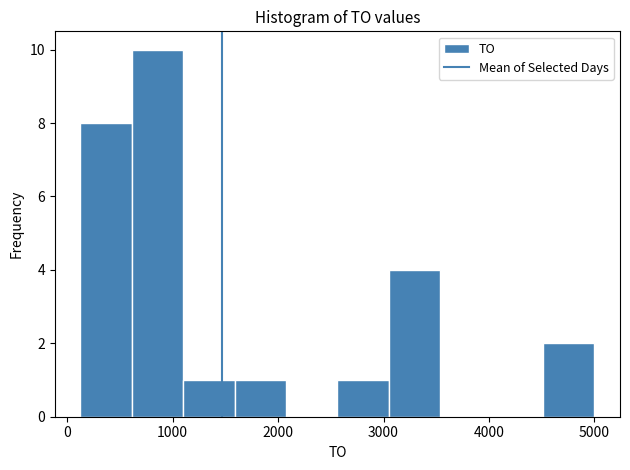

Reading left to right, list every bar in this chart as the range it spans on the x-axis followed by its height. Neither the bar edges nor the heights are printed on the chart, so give them approximately, as read against the axes.

100 to 600: 8
600 to 1100: 10
1100 to 1600: 1
1600 to 2100: 1
2100 to 2600: 0
2600 to 3100: 1
3100 to 3500: 4
3500 to 4000: 0
4000 to 4500: 0
4500 to 5000: 2